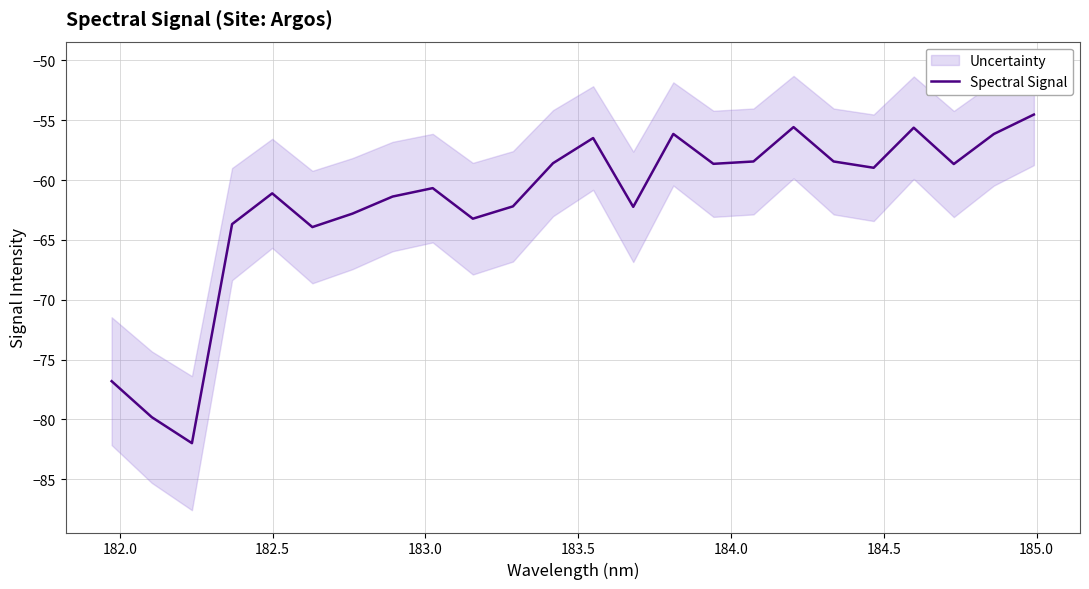

How many points are higher than both their immediate neighbors (excluding endpoints)?

6